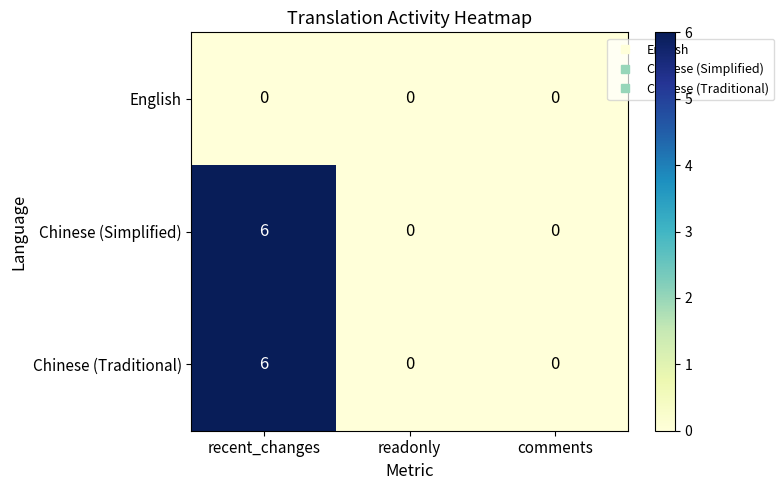

True or false: Chinese (Simplified) has a value of 0 at comments.

True